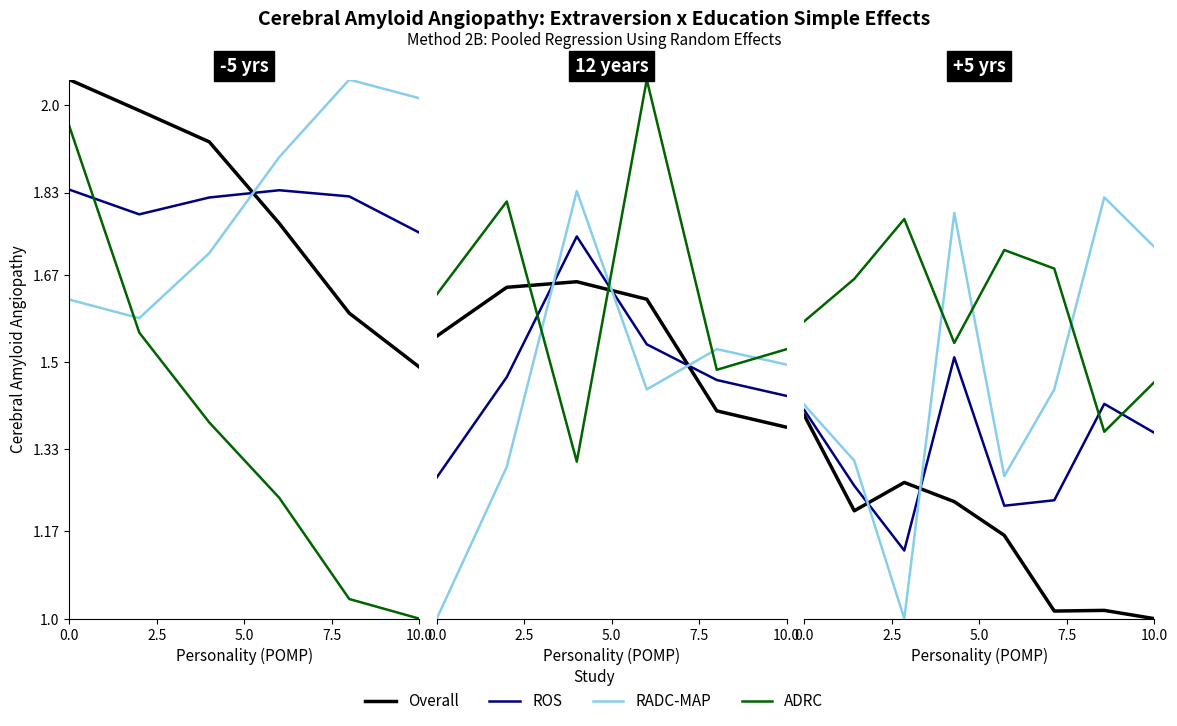

In Overall, how many points are lower than both neighbors (excluding endpoints)?

2